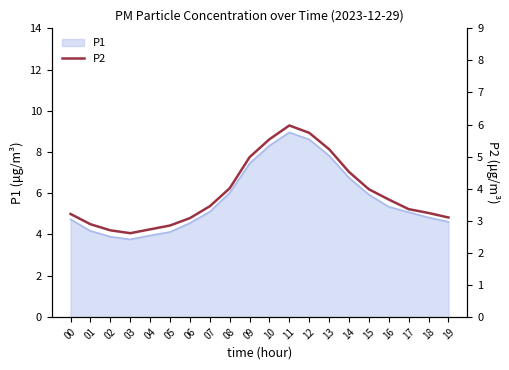

At which category does the data reach its first local peak?

11